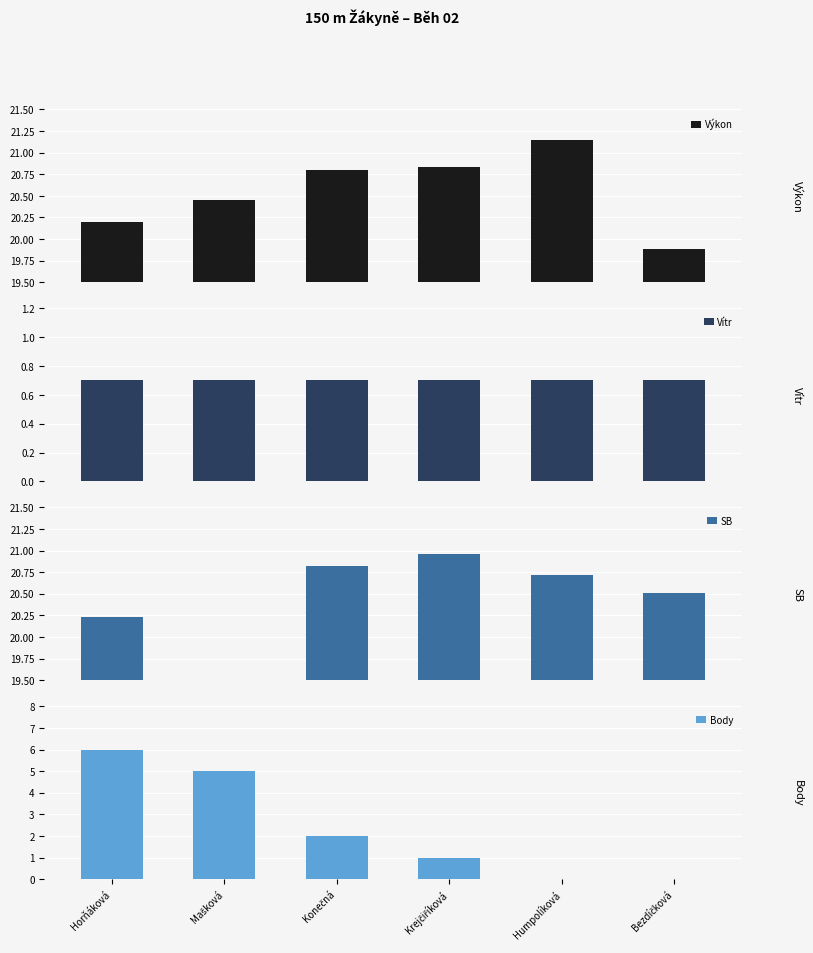

What position from the right is Mašková?

5